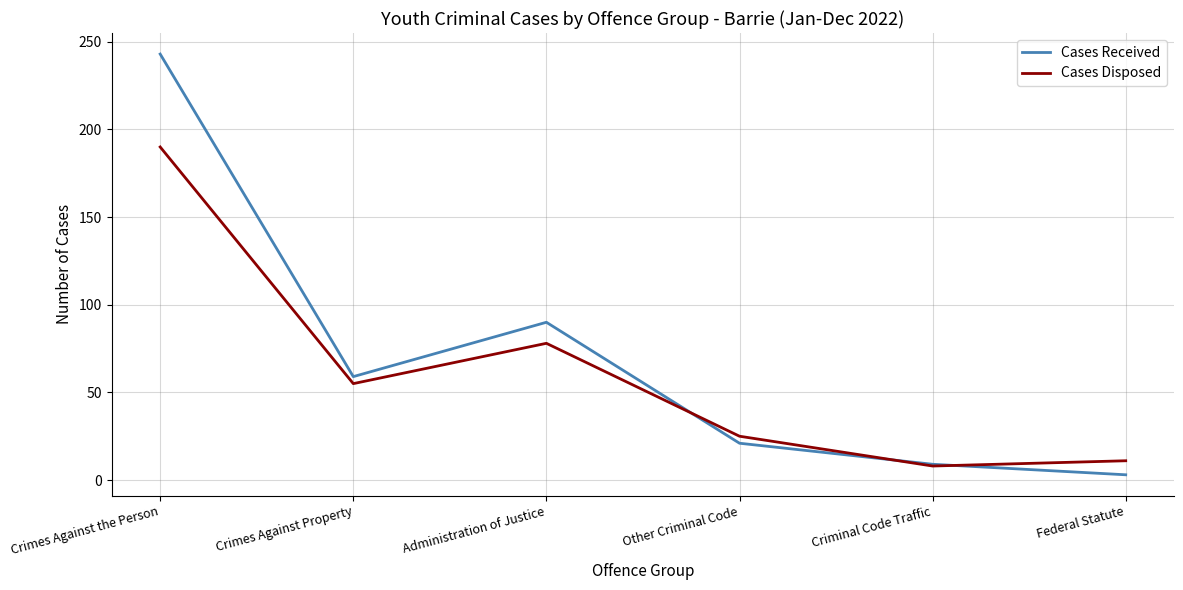

Is it true that Cases Disposed equals 14 at Other Criminal Code?

False